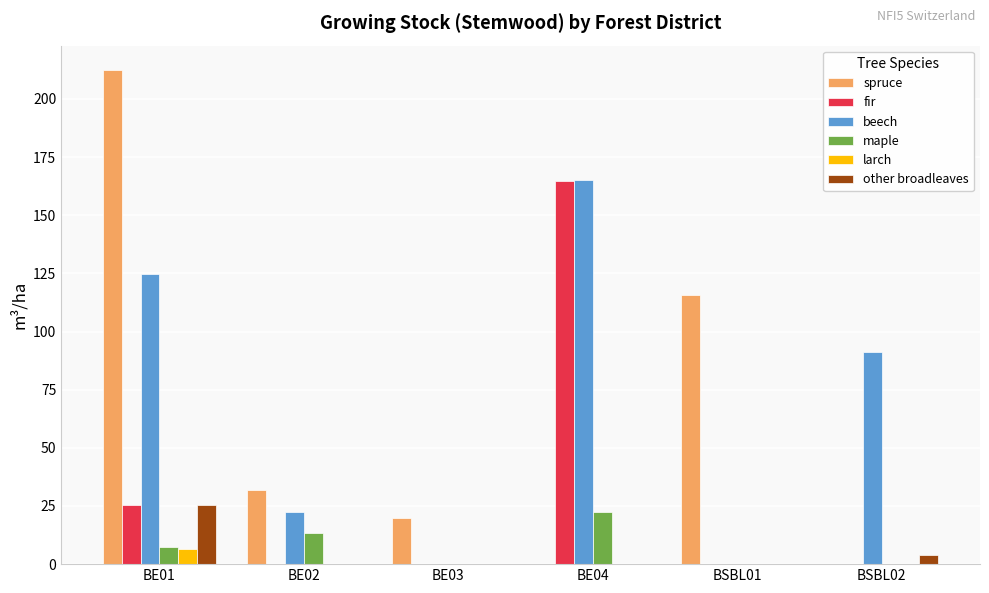

At which label does spruce reach its peak?

BE01